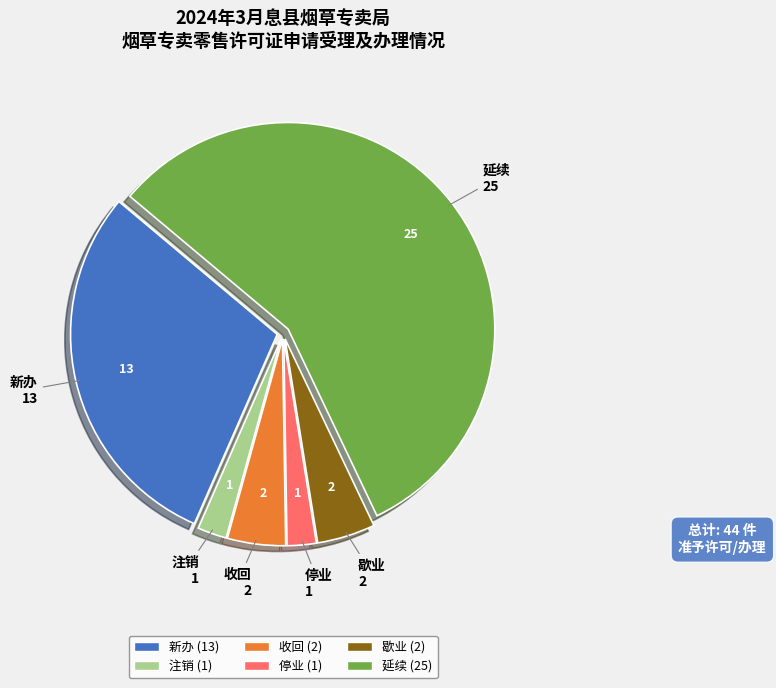

Is there a majority slice in this chart?

Yes